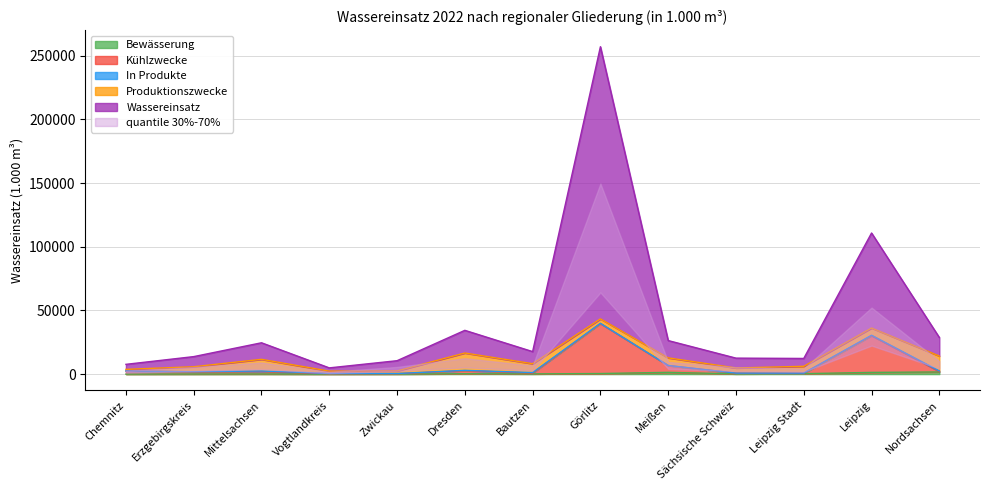

Is it true that Wassereinsatz equals 6532 at Vogtlandkreis?

False